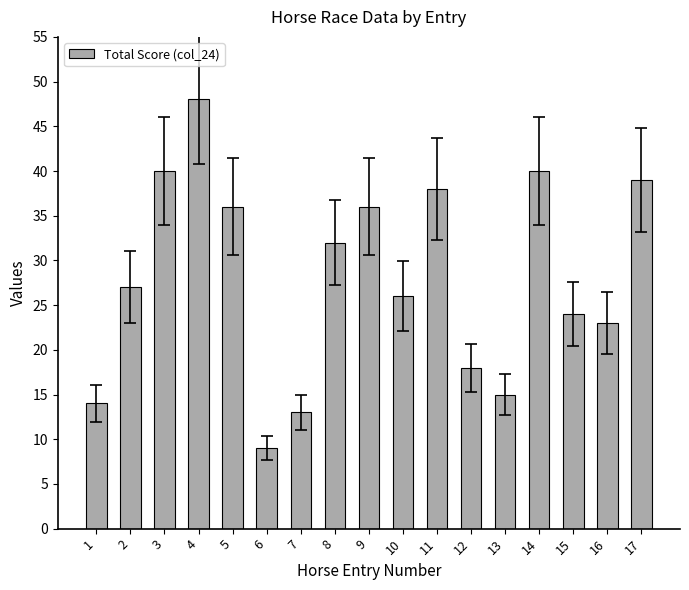

What is the ratio of the value at 14 to the value at 3?

1.0